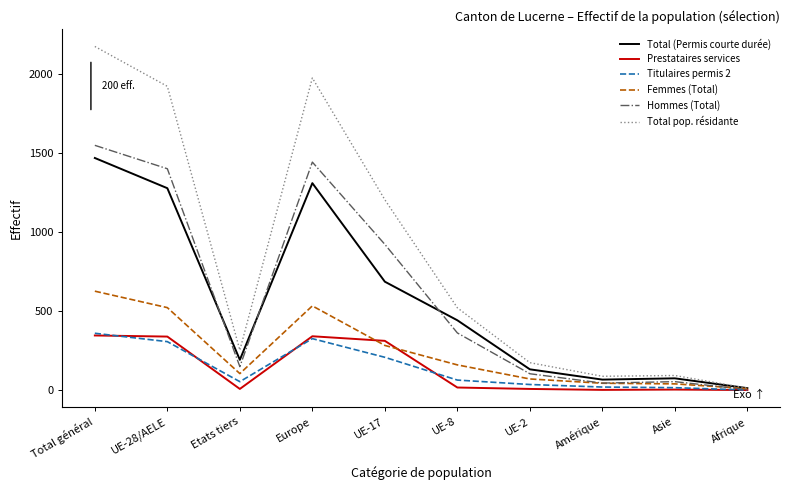

What is the maximum value for Prestataires services?

345